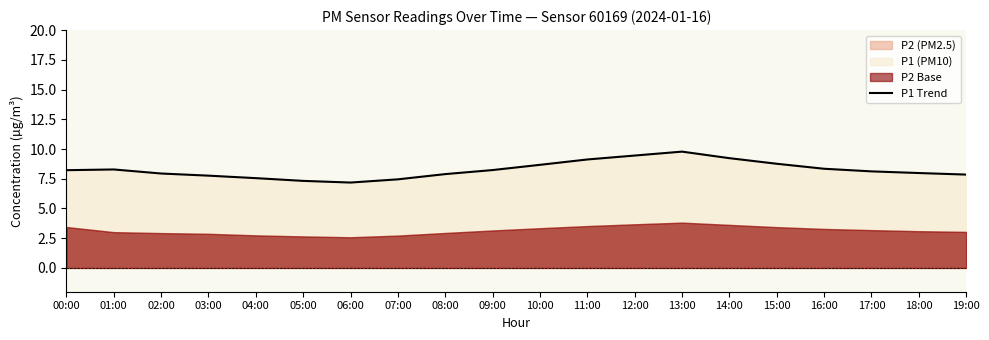

Reading left to right, list all the values displayed in this chart.

8.2	8.3	7.9	7.8	7.5	7.3	7.2	7.5	7.9	8.2	8.7	9.1	9.4	9.8	9.2	8.8	8.3	8.1	8.0	7.8